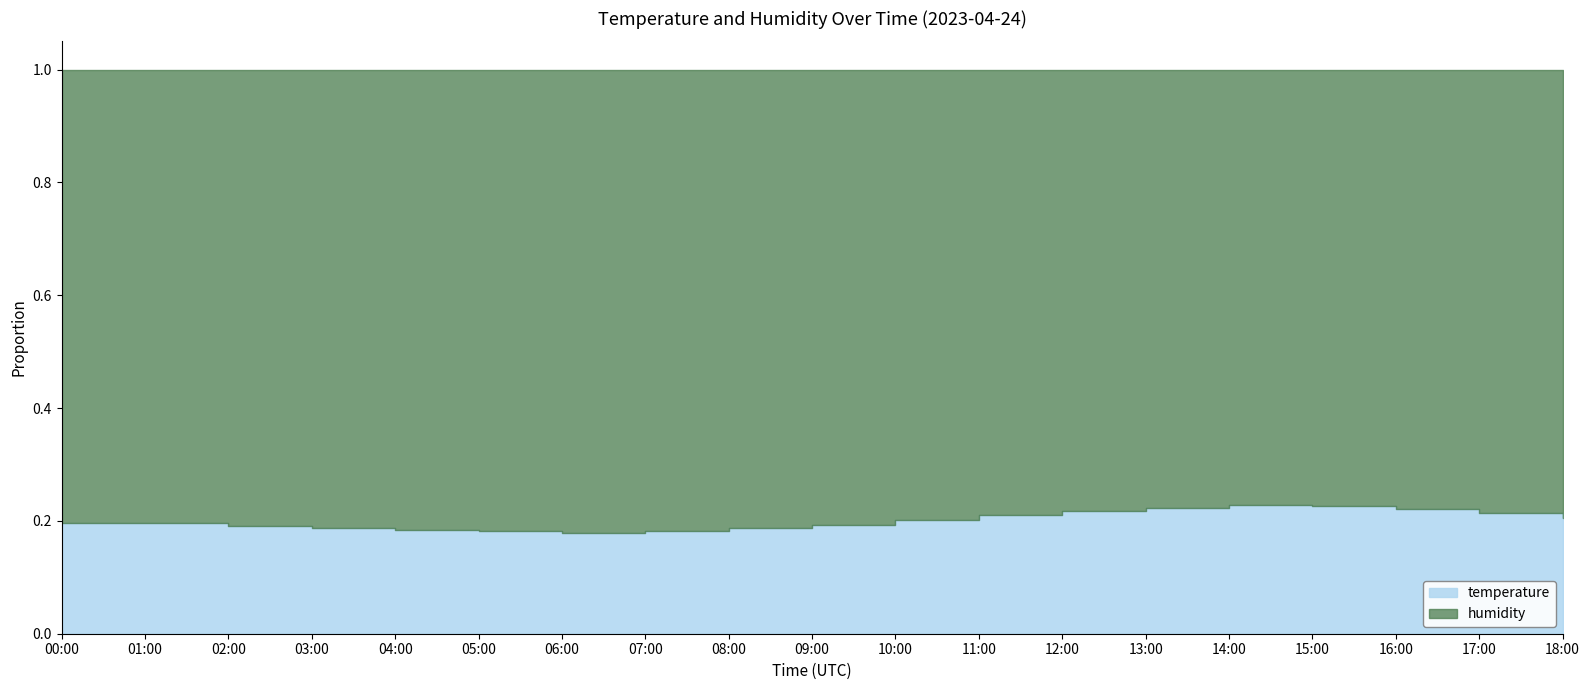

Which has a higher value, 08:00 or 18:00?

18:00